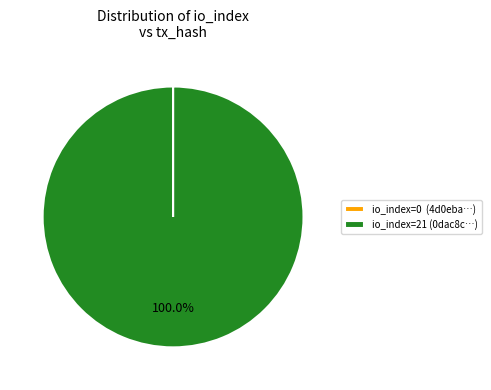

What is the largest slice in the pie chart?

io_index=21 (0dac8c…)